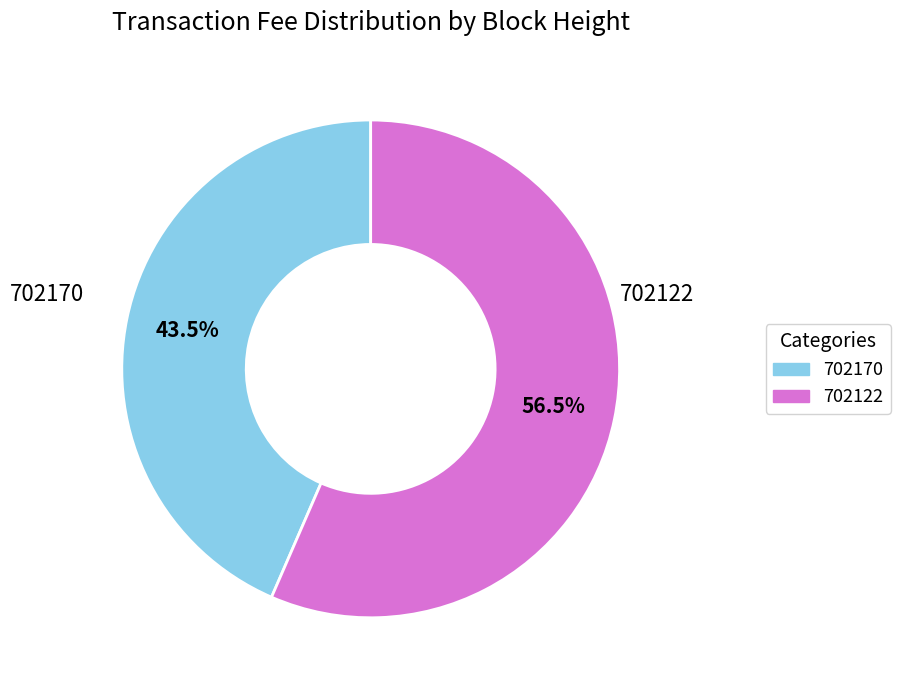

How many segments does this pie chart have?

2